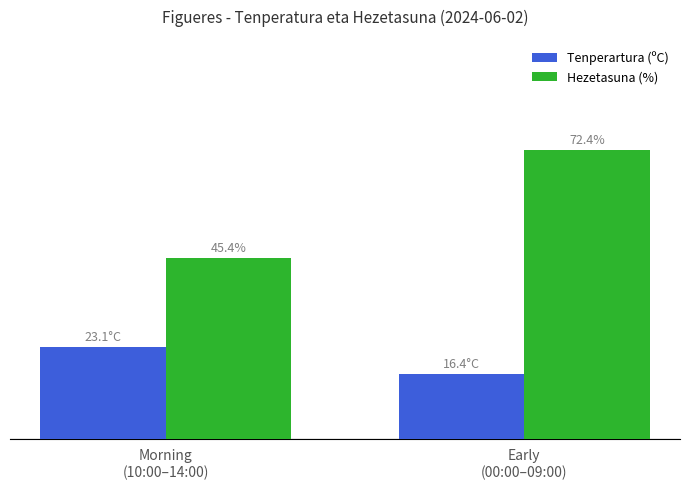

Is the value of Tenperartura (ºC) at Early
(00:00–09:00) greater than the value of Hezetasuna (%) at Early
(00:00–09:00)?

No